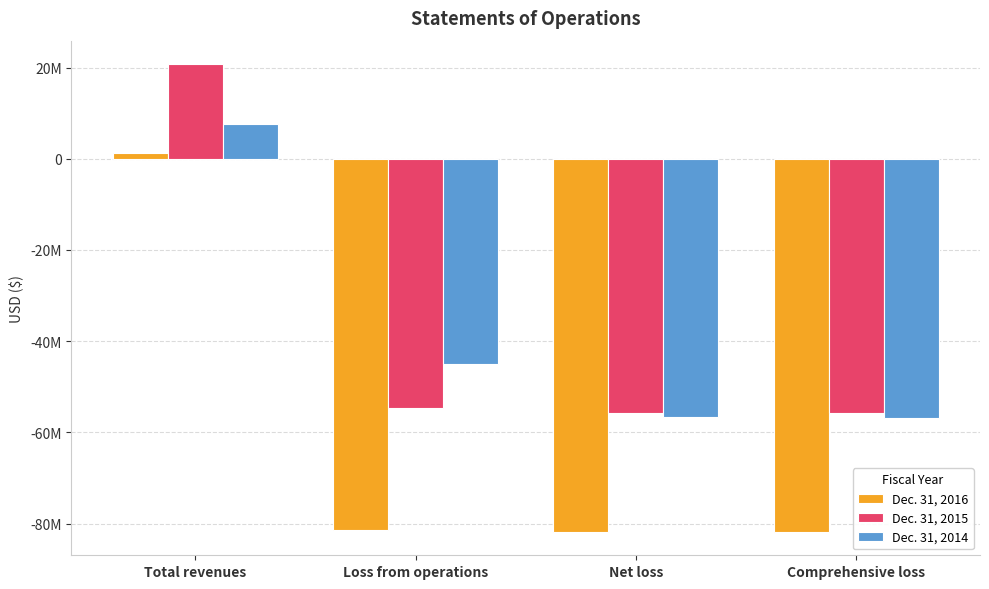

Are the bars grouped side by side (vs. stacked)?

Yes